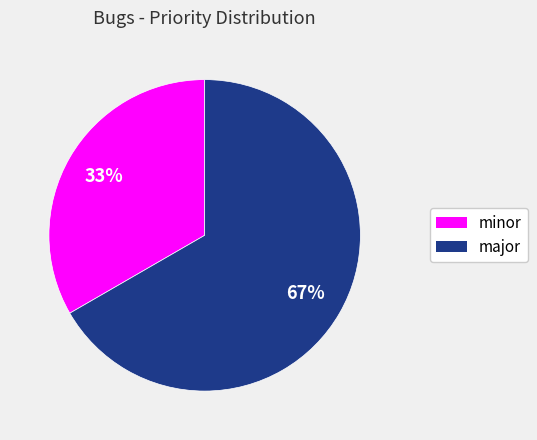

Does any single category account for the majority?

Yes